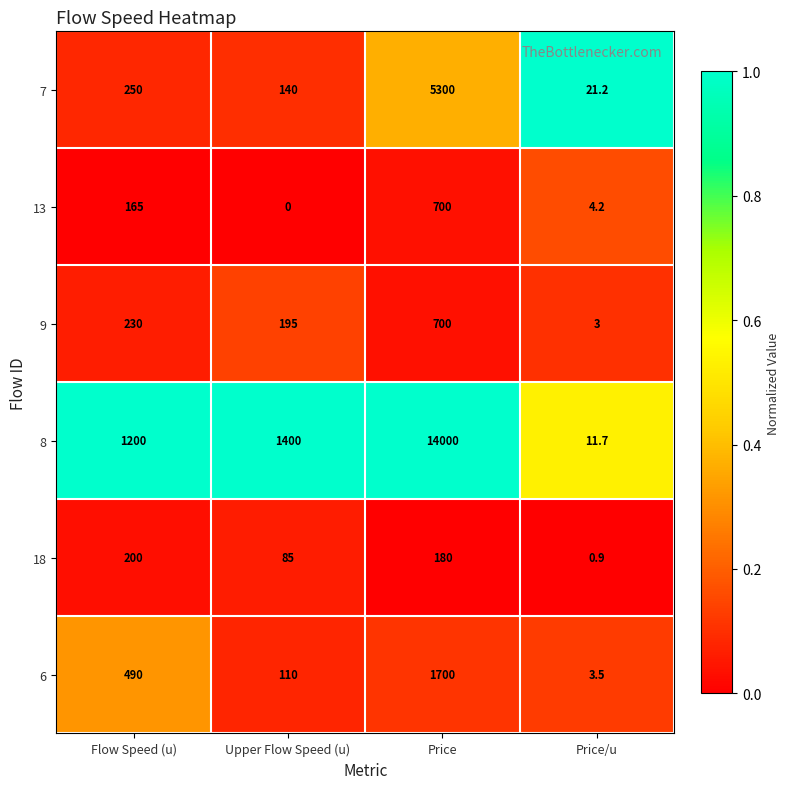

Count the number of data series in this chart.

6